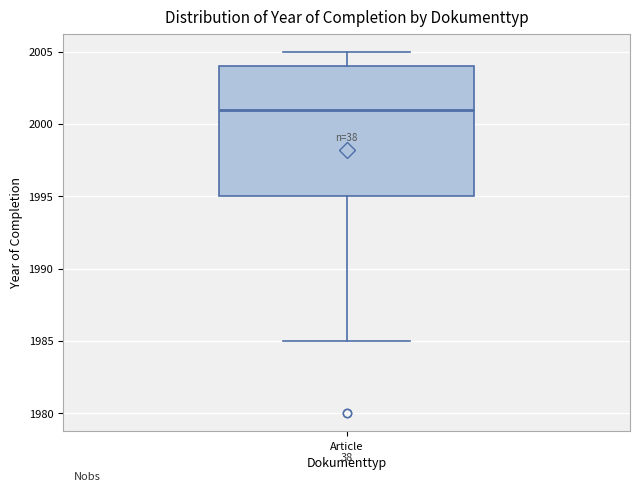

Transcribe this box plot: give where the median line is, the range the box spans, and where the two whiskers end, as read against the y-axis. The values are not printed on the chart, so give them approximately, as read against the axis.

median 2001, box 1995 to 2004, whiskers 1985 to 2005